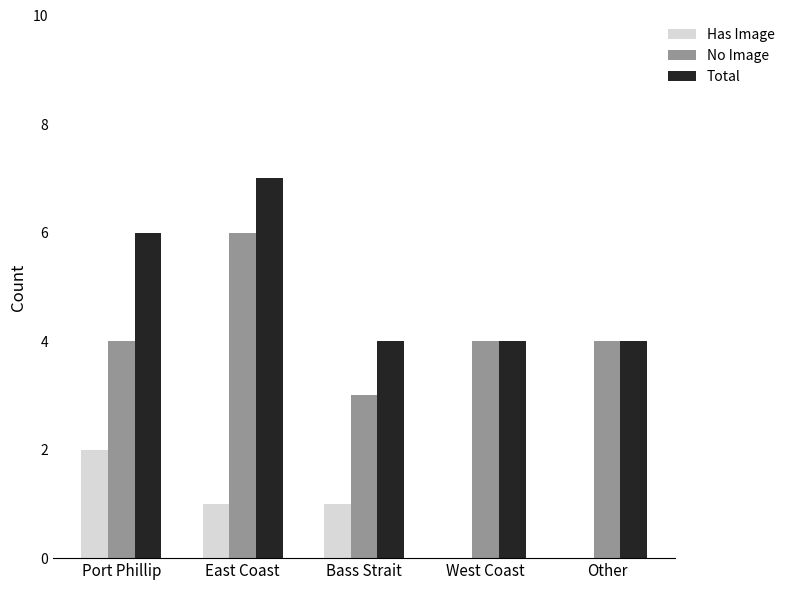

Are the bars grouped side by side (vs. stacked)?

Yes